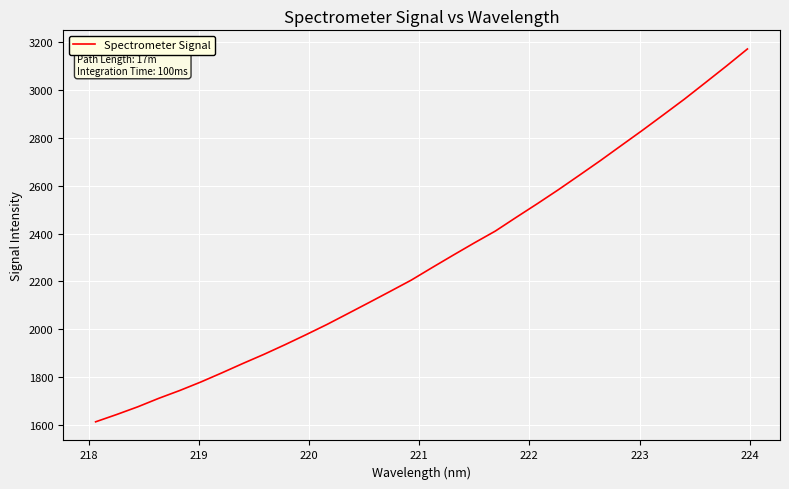

What is the smallest value displayed?

1612.1